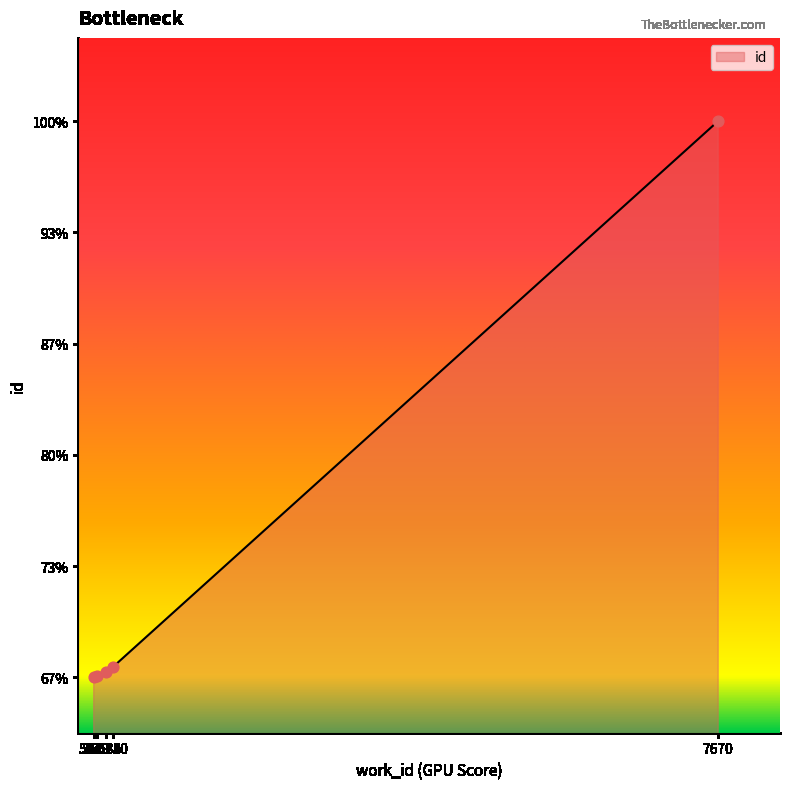

What is the change in value from 5661 to 5710?

+114